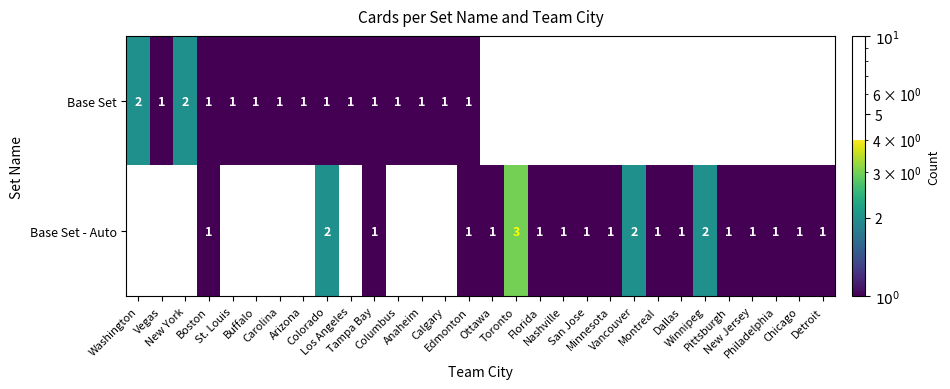

Which has a higher value, San Jose or Los Angeles?

Los Angeles